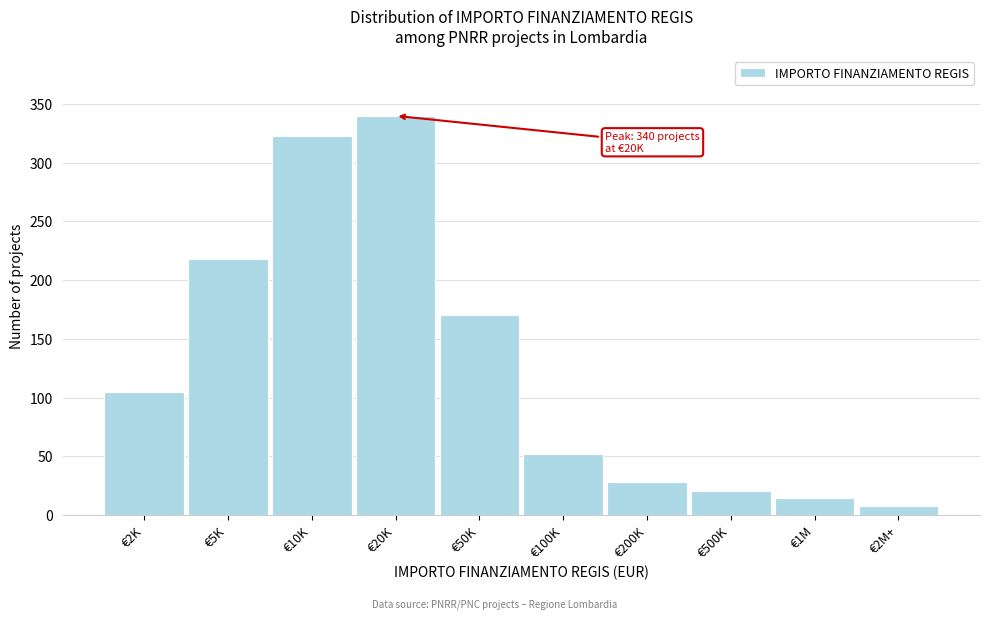

Reading left to right, what are all the values shown in this chart?

€2K=105	€5K=218	€10K=323	€20K=340	€50K=170	€100K=52	€200K=28	€500K=20	€1M=14	€2M+=8